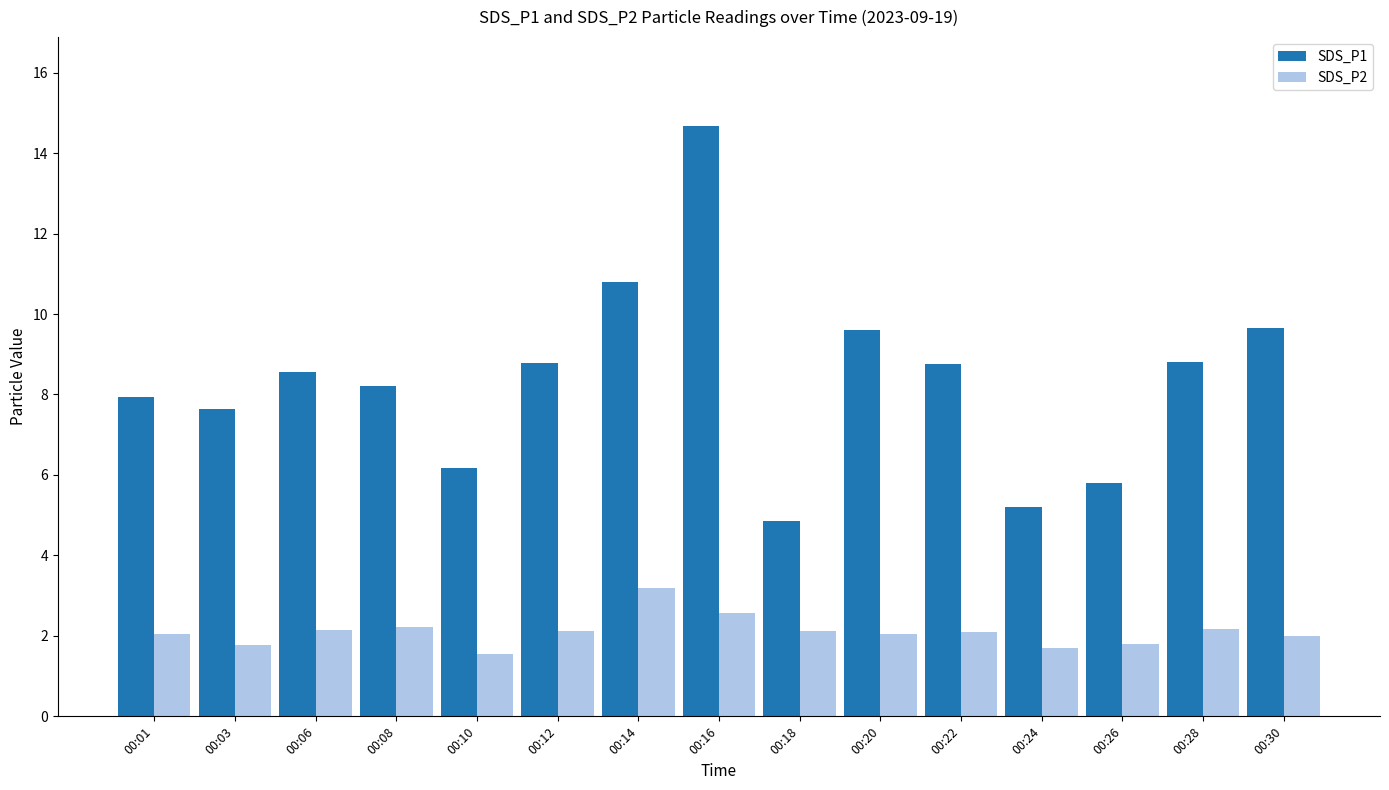

True or false: SDS_P1 has a value of 9.6 at 00:20.

True